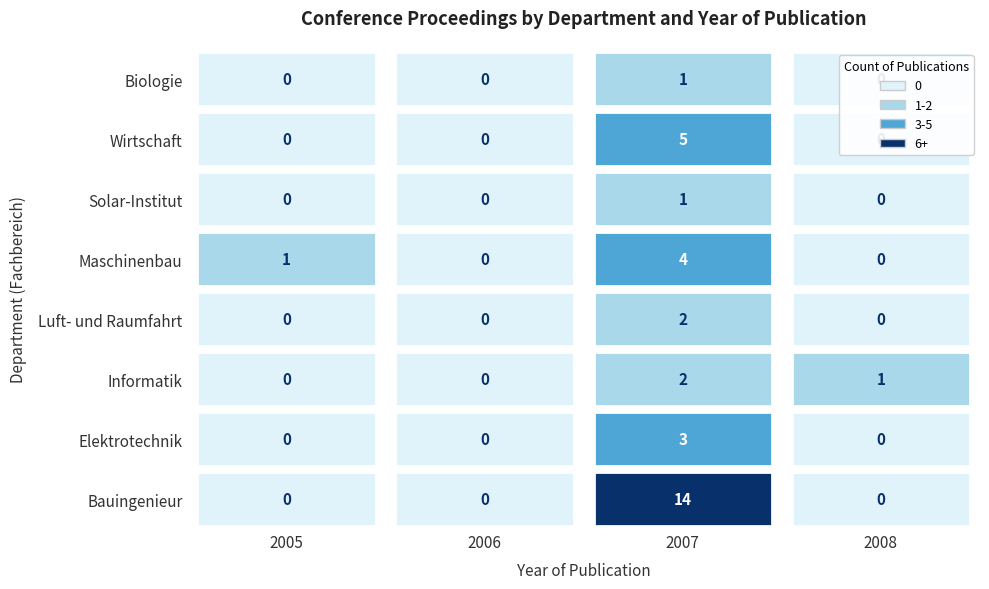

Is it true that the value at OPUS4-248 is 529?

False